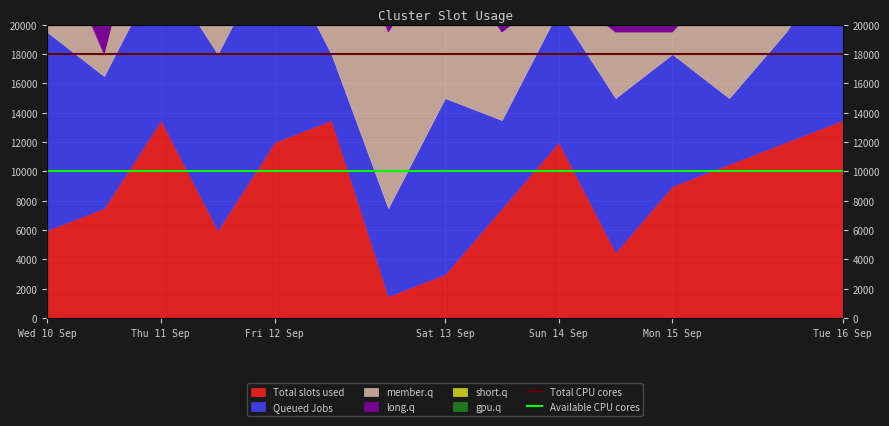

Is it true that Total CPU cores equals 6111 at Thu 11 Sep?

False